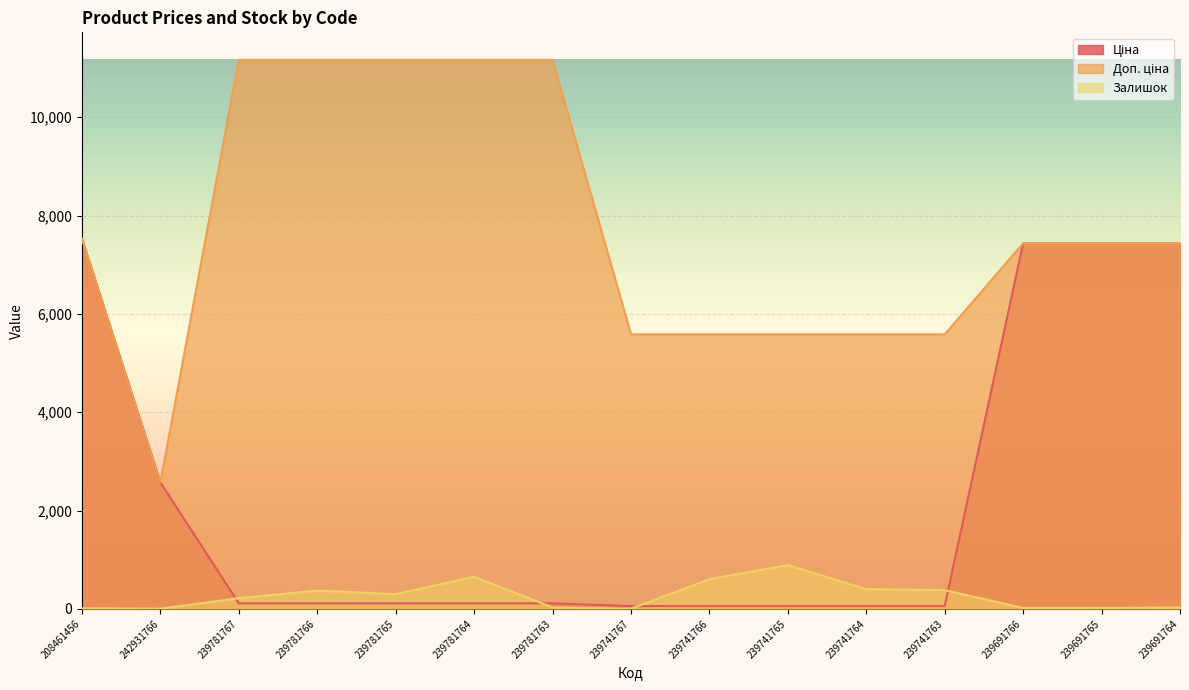

Which has a higher value, 239781763 or 208461456?

208461456